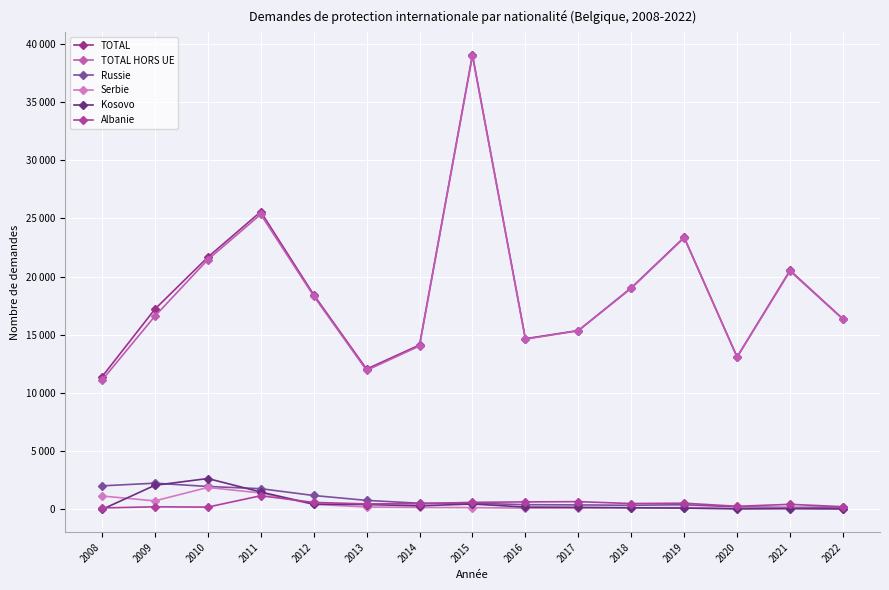

Does the chart have visible grid lines?

Yes